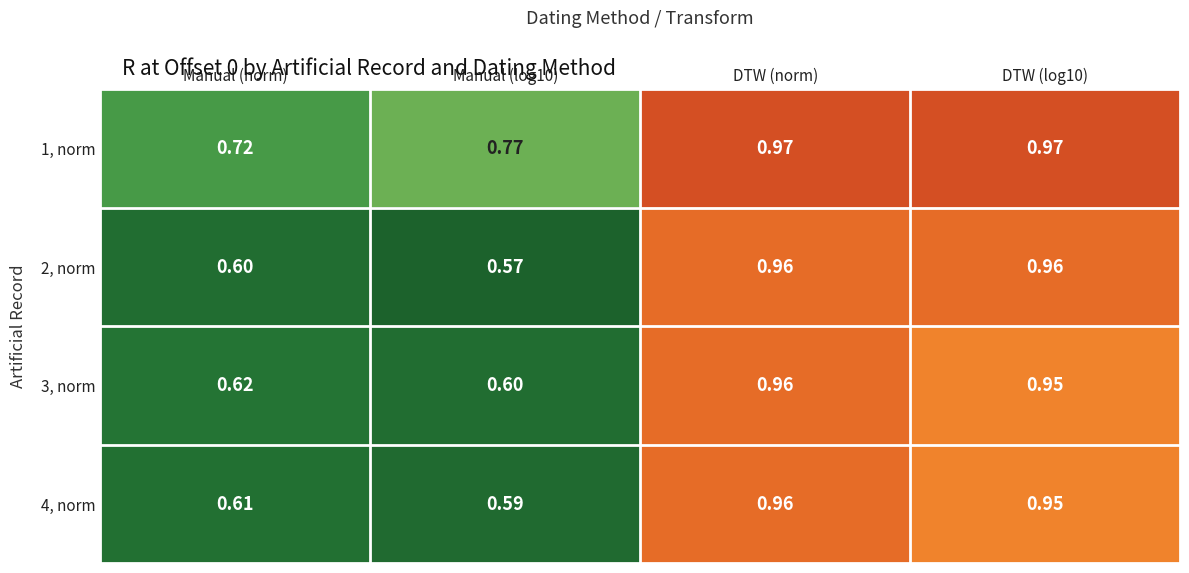

Where is 1, norm nearest to the value 0?

Manual (norm)